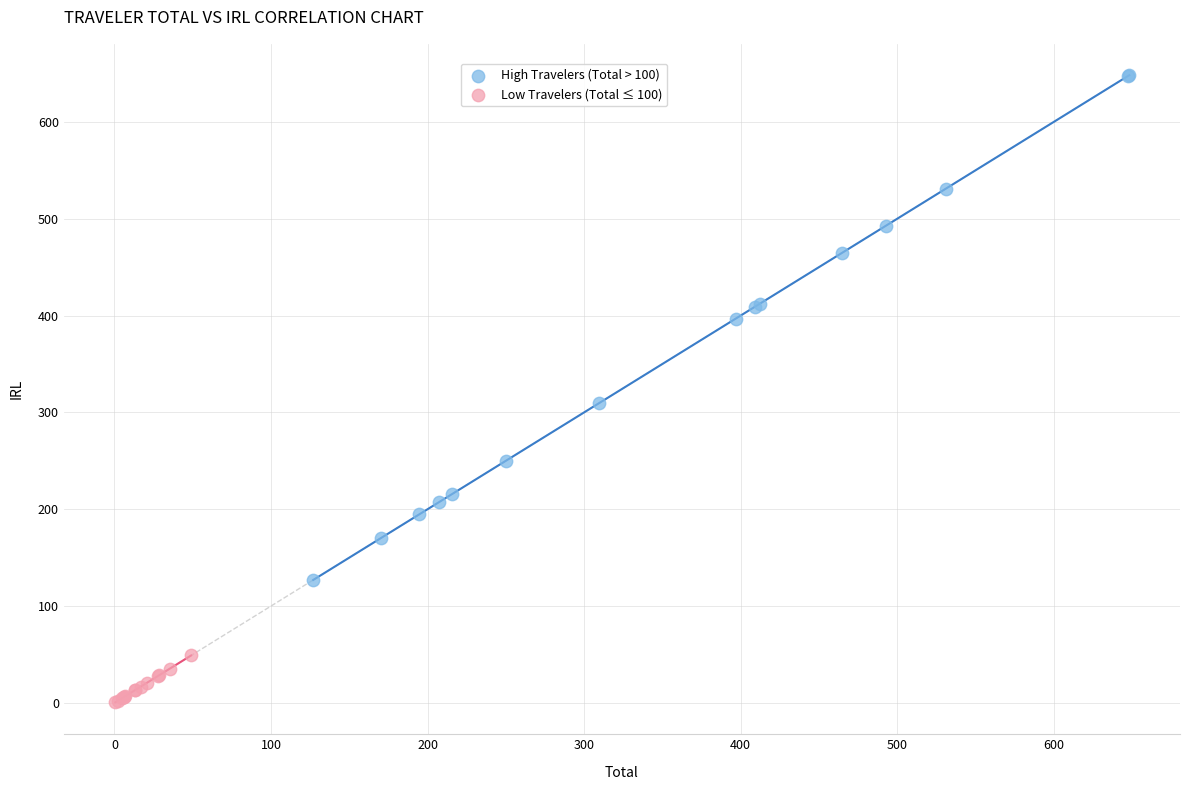

Which series has the largest Y range (max minus min)?

High Travelers (Total > 100)